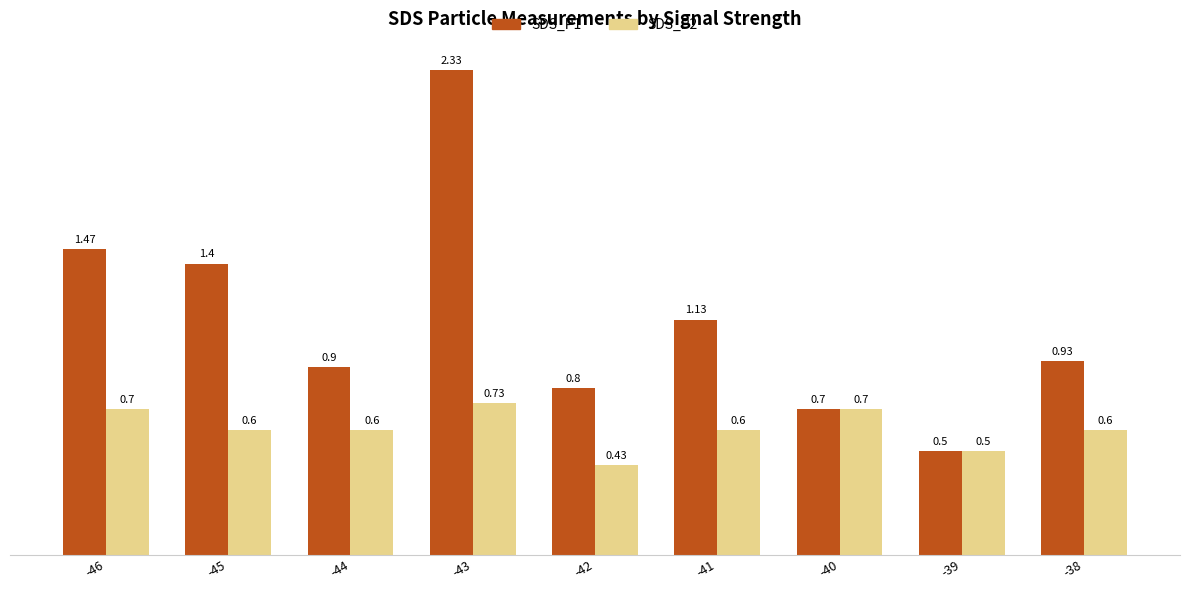

What is the difference between the maximum and minimum values in the SDS_P2 series?

0.3